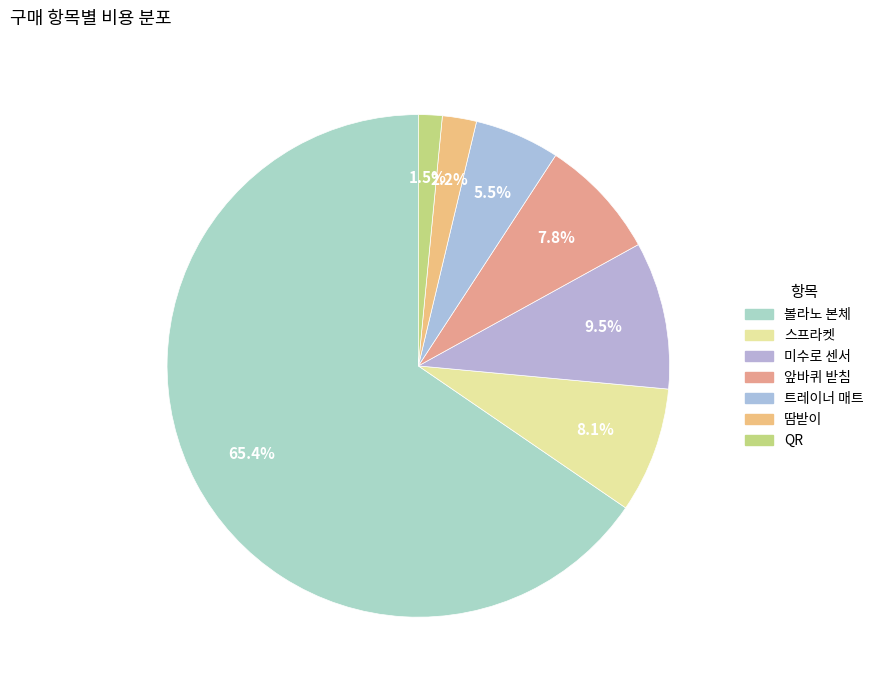

How many segments does this pie chart have?

7